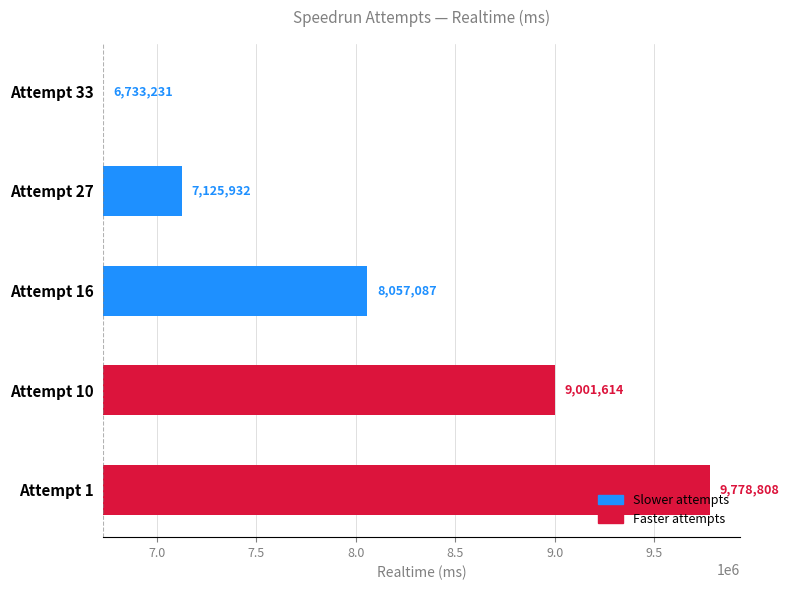

What is the difference between the maximum and minimum values?

3045577